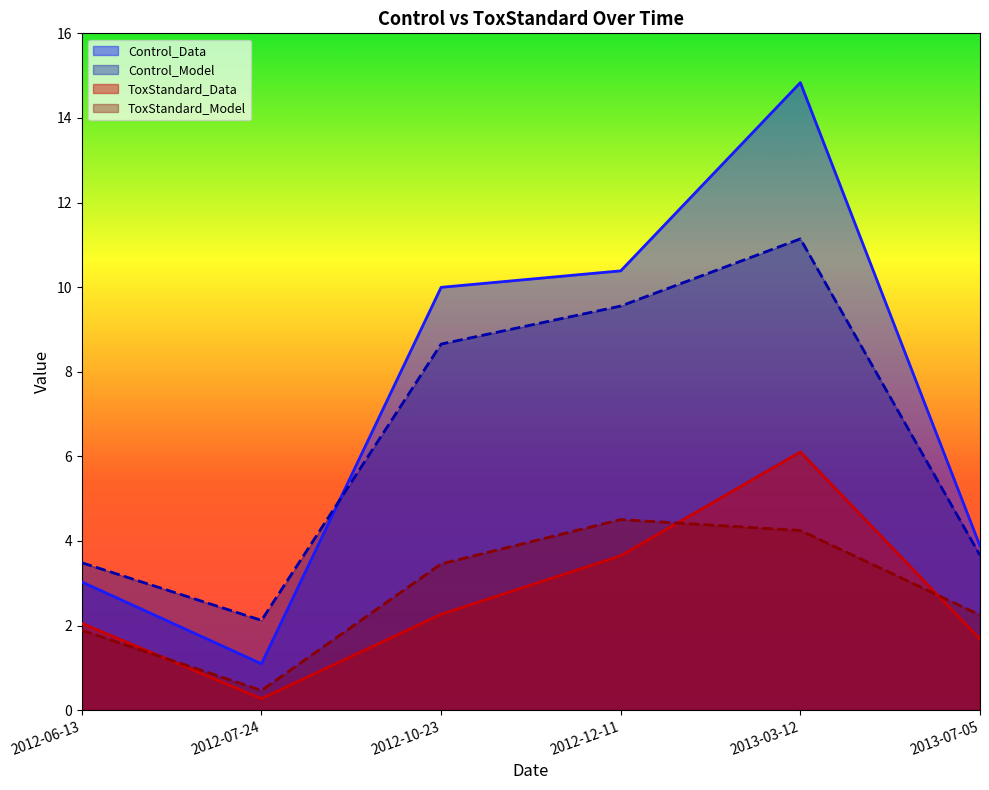

Reading right to left, what are all the values shown in this chart?

Control_Data: 3.9	14.8	10.4	10.0	1.1	3.0
Control_Model: 3.7	11.1	9.6	8.7	2.1	3.5
ToxStandard_Data: 1.7	6.1	3.6	2.3	0.3	2.0
ToxStandard_Model: 2.2	4.2	4.5	3.5	0.5	1.9